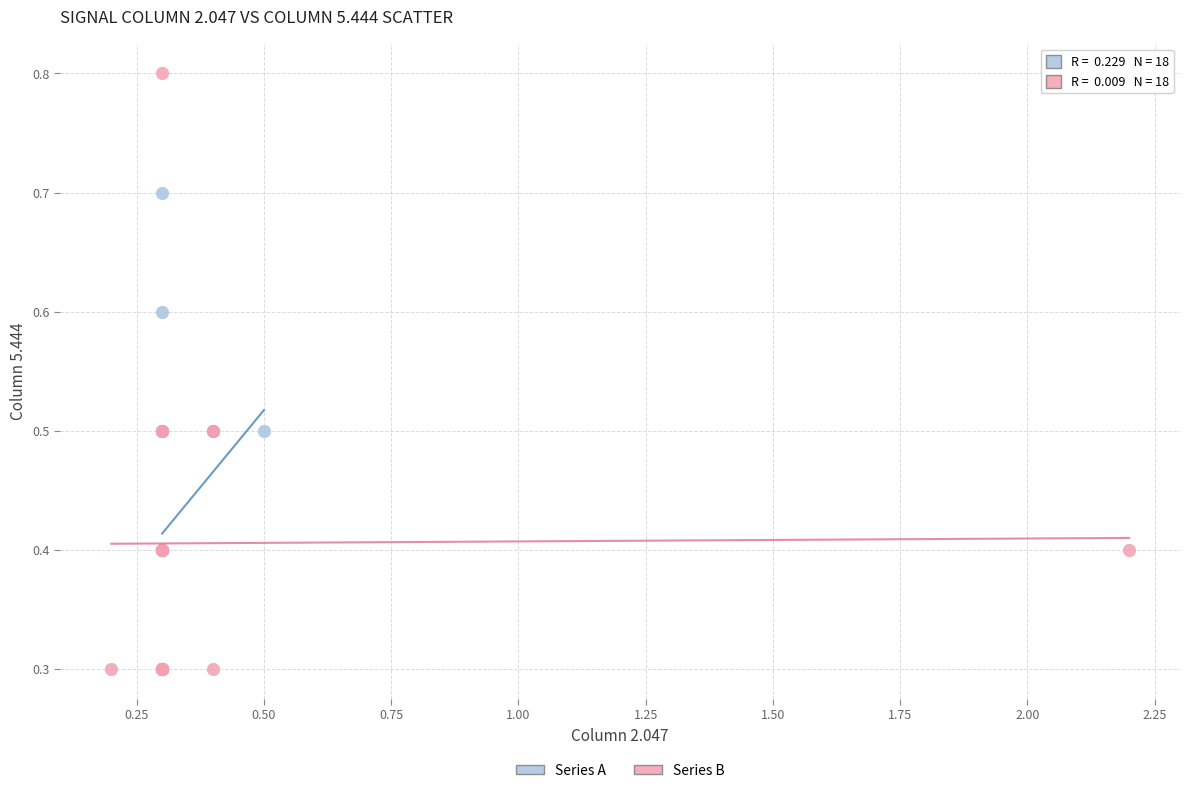

Which series contains the highest Y value?

Series B